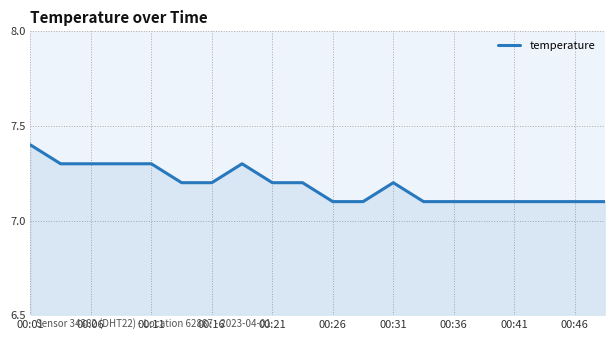

What is the smallest value displayed?

7.1